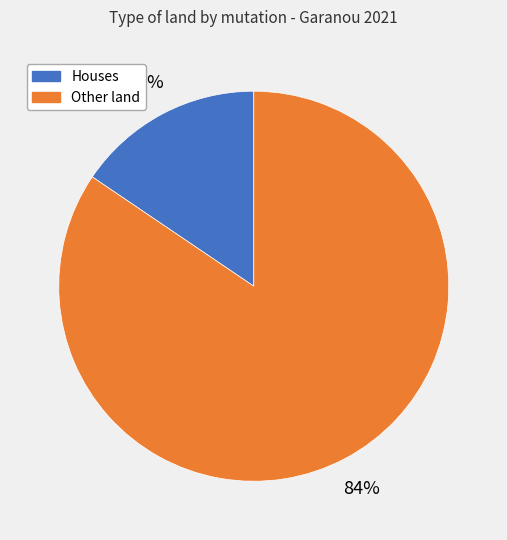

To the nearest percent, what is the average slice percentage?

50%